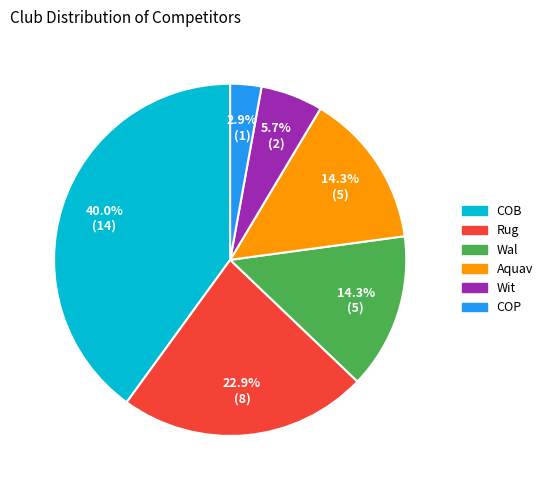

Is it true that Rug is 36% of the pie?

False